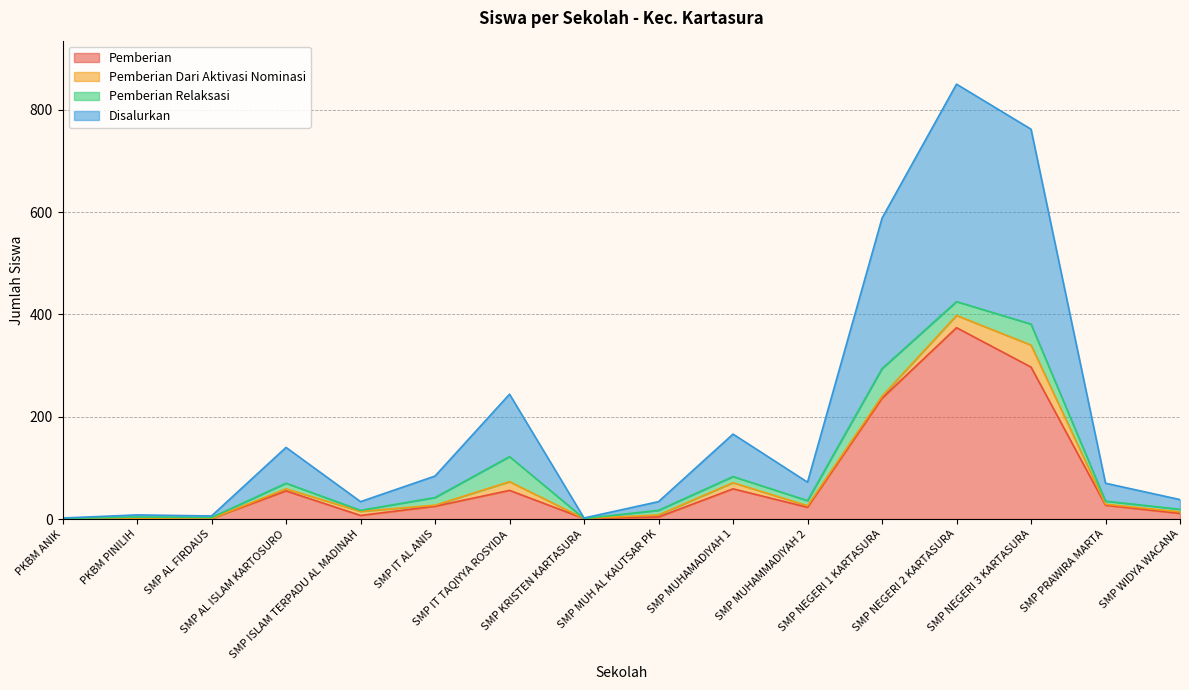

What is the maximum value for Pemberian?

374